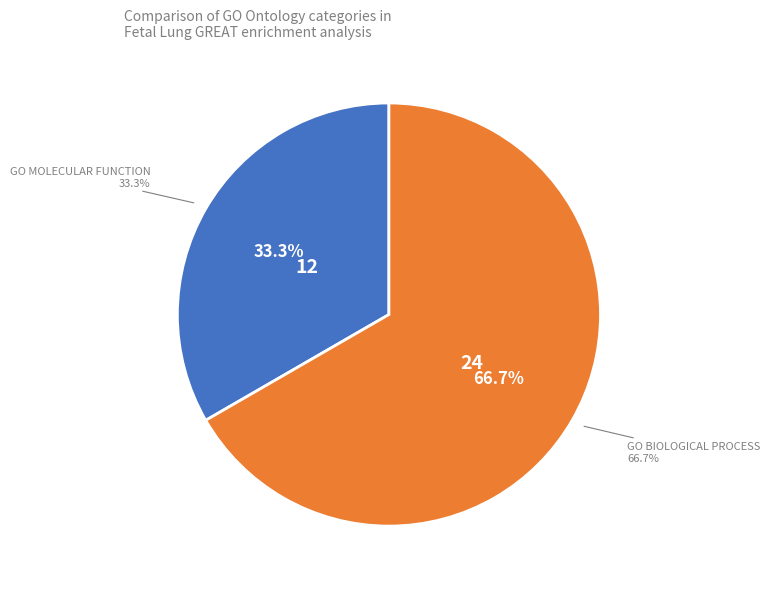

To the nearest percent, what is the combined percentage of GO Molecular Function and GO Biological Process?

100%